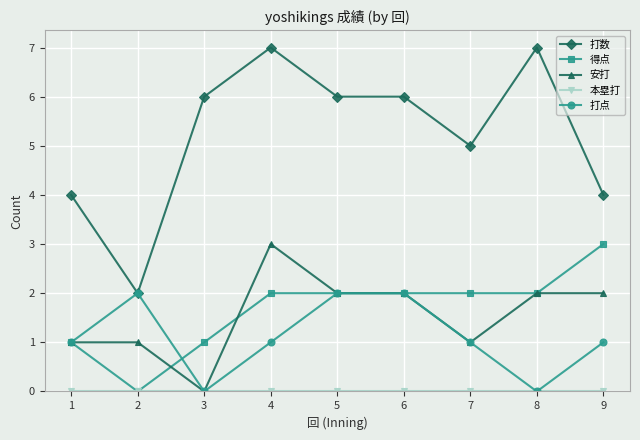

The value of 安打 at 8 is 3. True or false?

False